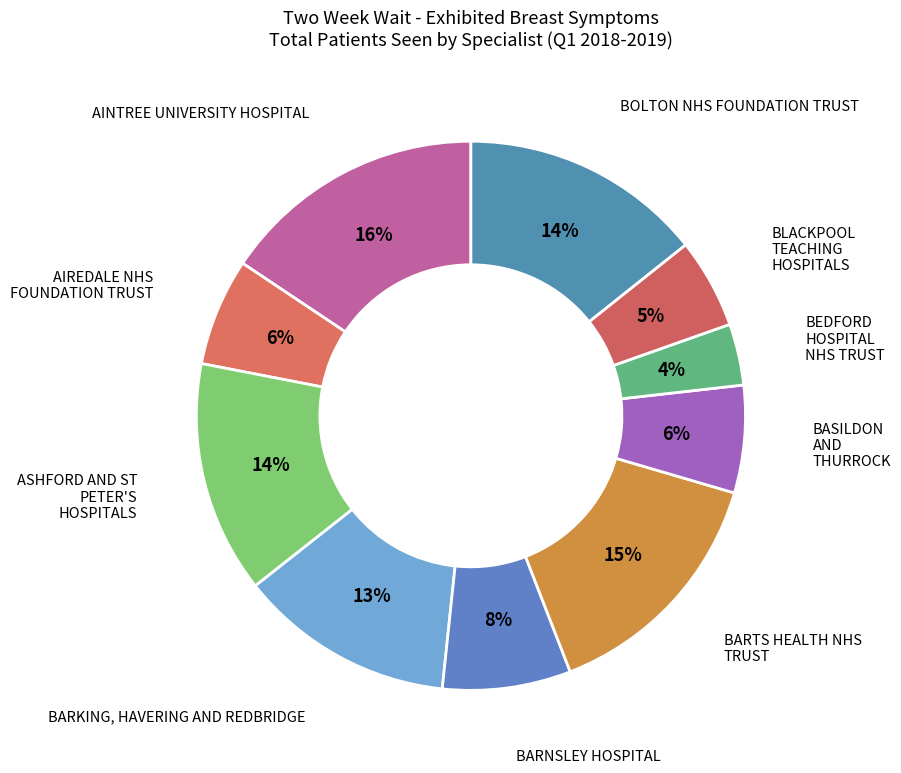

Between AIREDALE NHS FOUNDATION TRUST and BARKING, HAVERING AND REDBRIDGE, which is larger?

BARKING, HAVERING AND REDBRIDGE